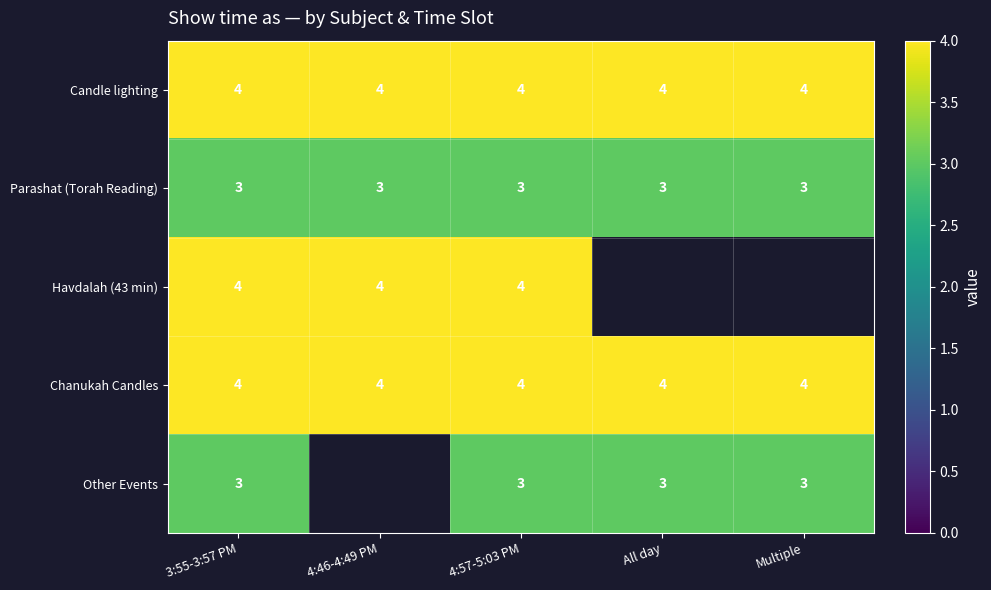

Read the Parashat (Torah Reading) value at Multiple.

3